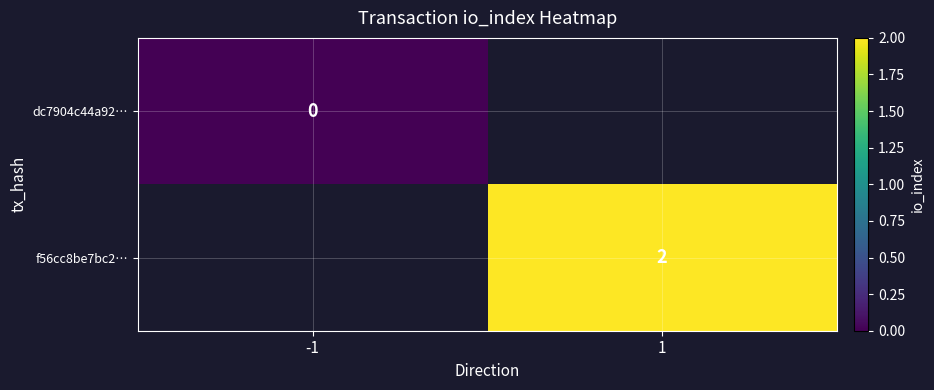

Is it true that f56cc8be7bc2… equals 3 at 1?

False